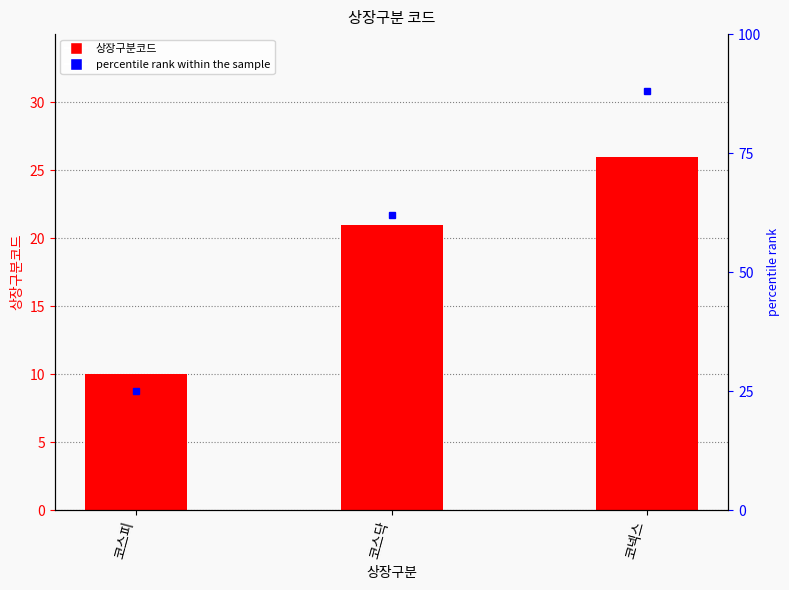

How many values are between 10 and 26?

3